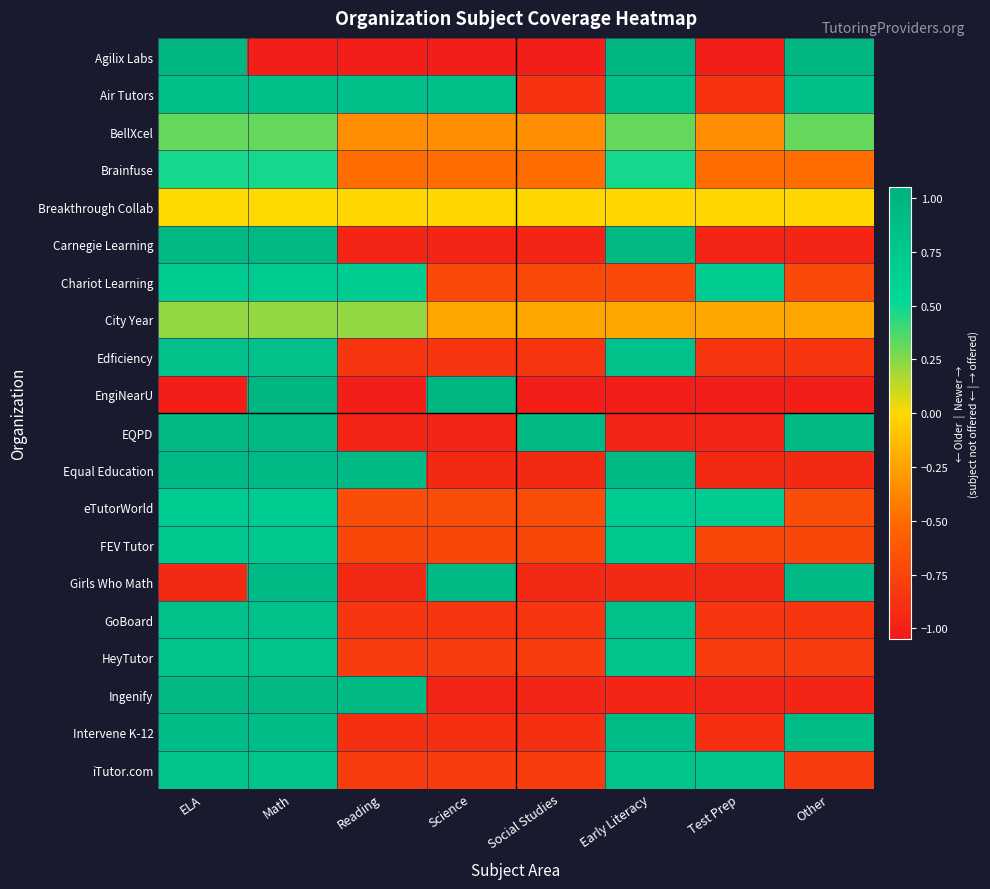

What is the greatest value displayed?

1.0